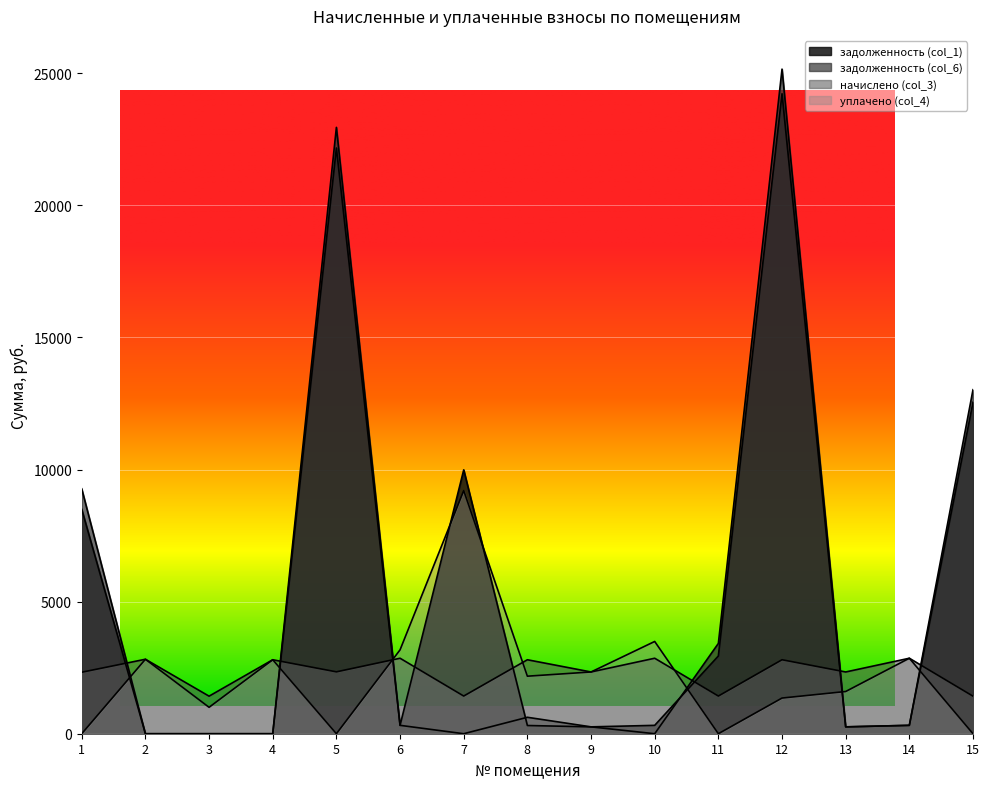

What is the highest value of the уплачено (col_4) series?

9202.2